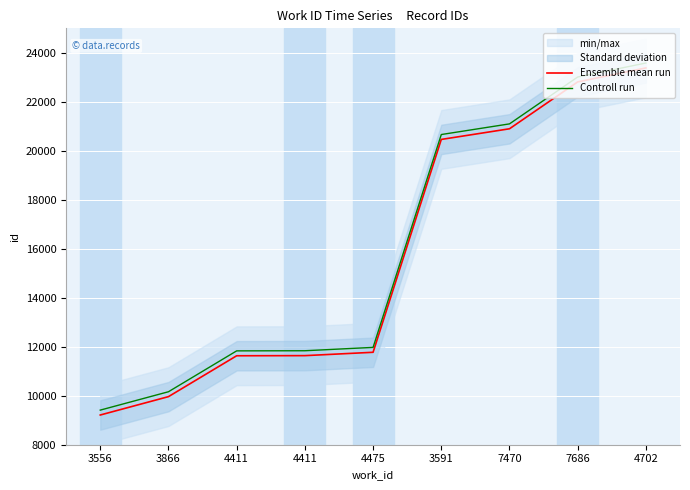

What is the total value across all series at 4475?

23748